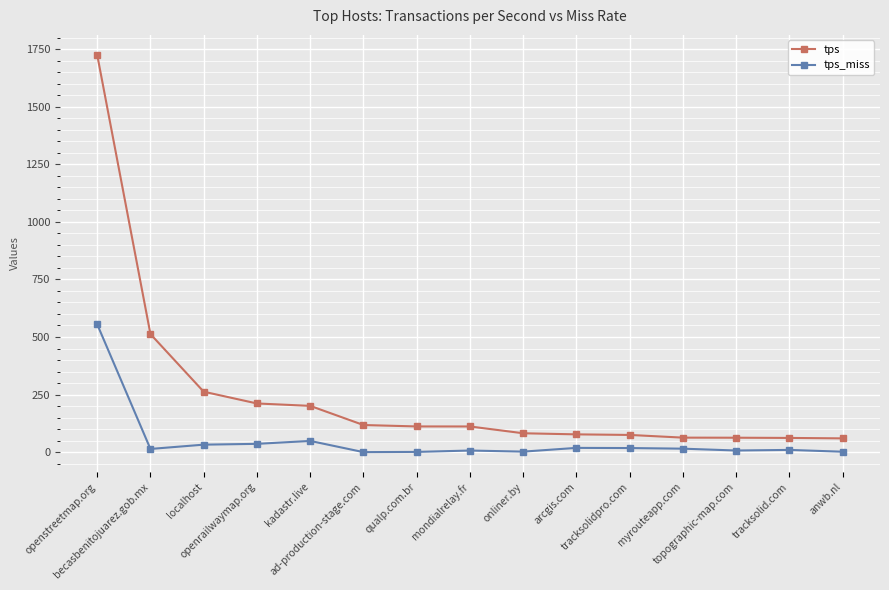

True or false: tps_miss and tps cross at least once.

False